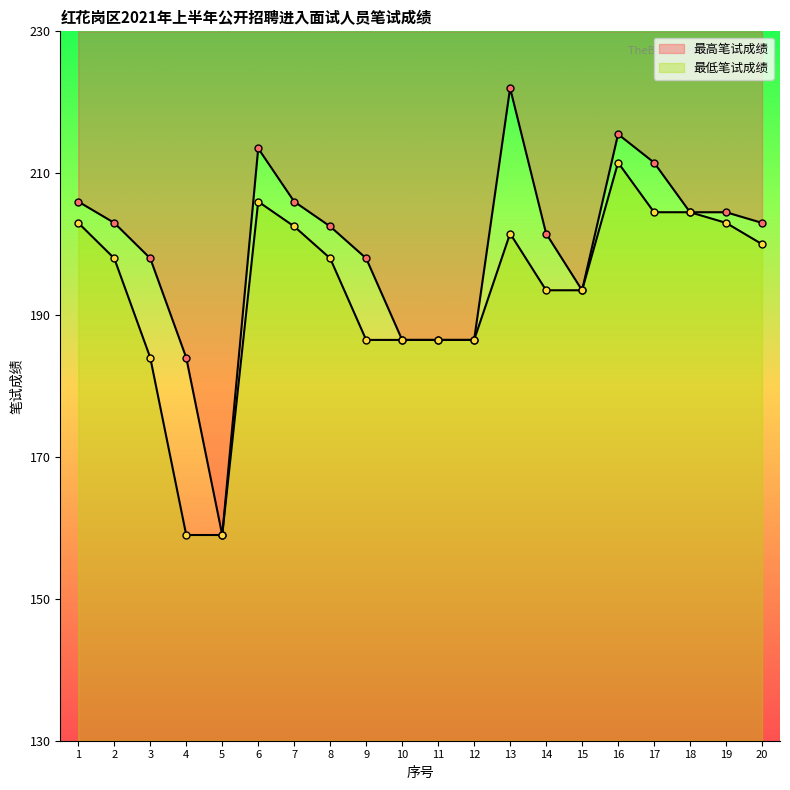

Reading right to left, list all the values displayed in this chart.

最高笔试成绩: 20=203.0	19=204.5	18=204.5	17=211.5	16=215.5	15=193.5	14=201.5	13=222.0	12=186.5	11=186.5	10=186.5	9=198.0	8=202.5	7=206.0	6=213.5	5=159.0	4=184.0	3=198.0	2=203.0	1=206.0
最低笔试成绩: 20=200.0	19=203.0	18=204.5	17=204.5	16=211.5	15=193.5	14=193.5	13=201.5	12=186.5	11=186.5	10=186.5	9=186.5	8=198.0	7=202.5	6=206.0	5=159.0	4=159.0	3=184.0	2=198.0	1=203.0